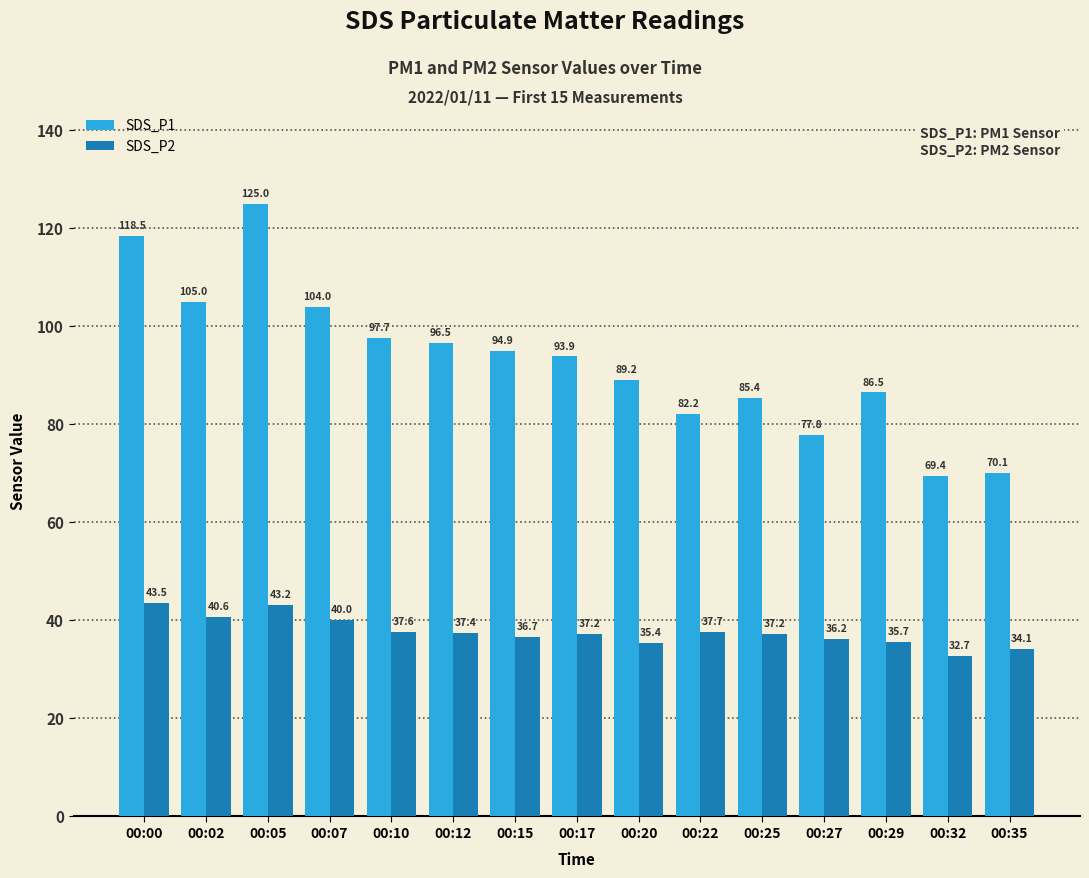

Read the SDS_P2 value at 00:00.

43.5